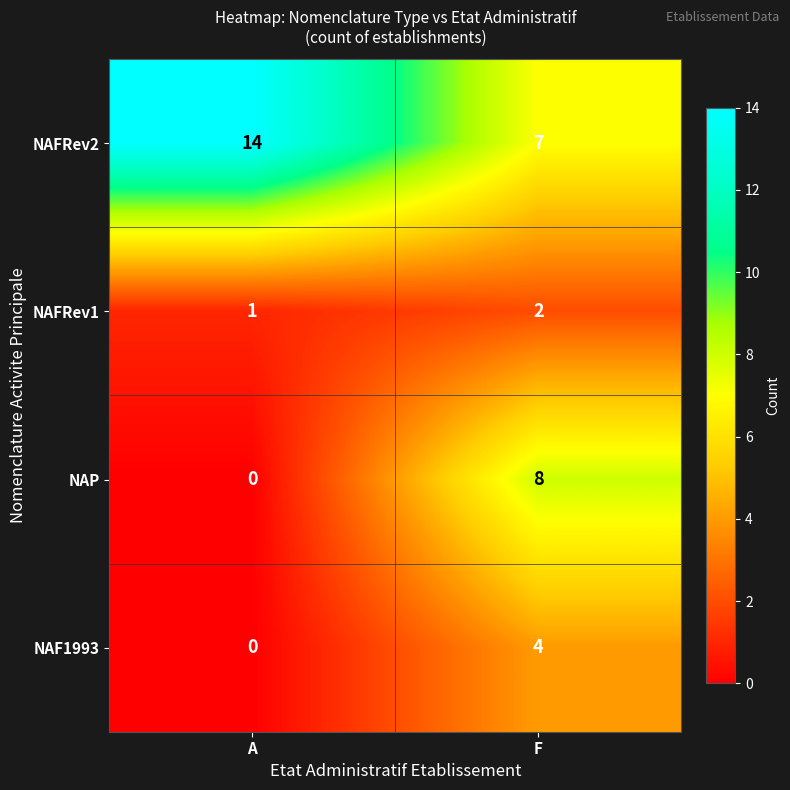

Which series has the largest total across all categories?

NAFRev2